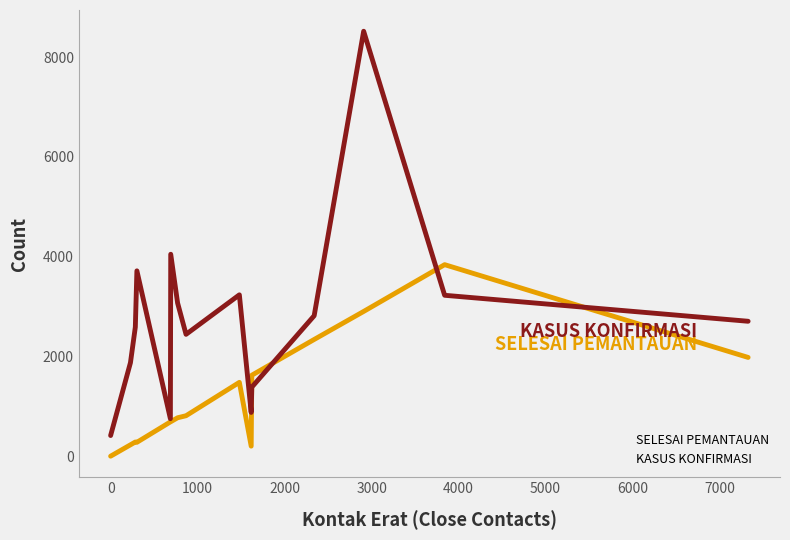

Rank the series by their average value, from highest to lowest.

KASUS KONFIRMASI, SELESAI PEMANTAUAN